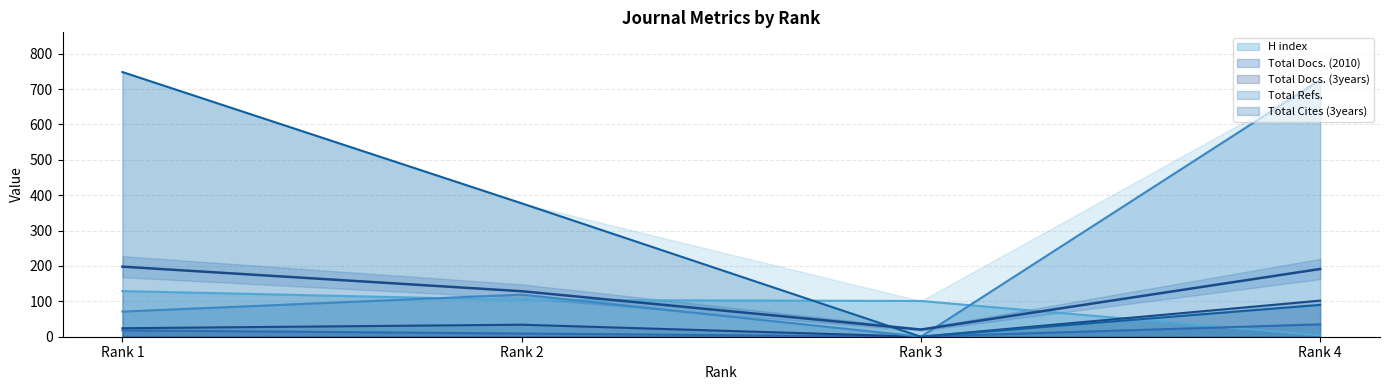

What is the total value across all series at Rank 2?

643